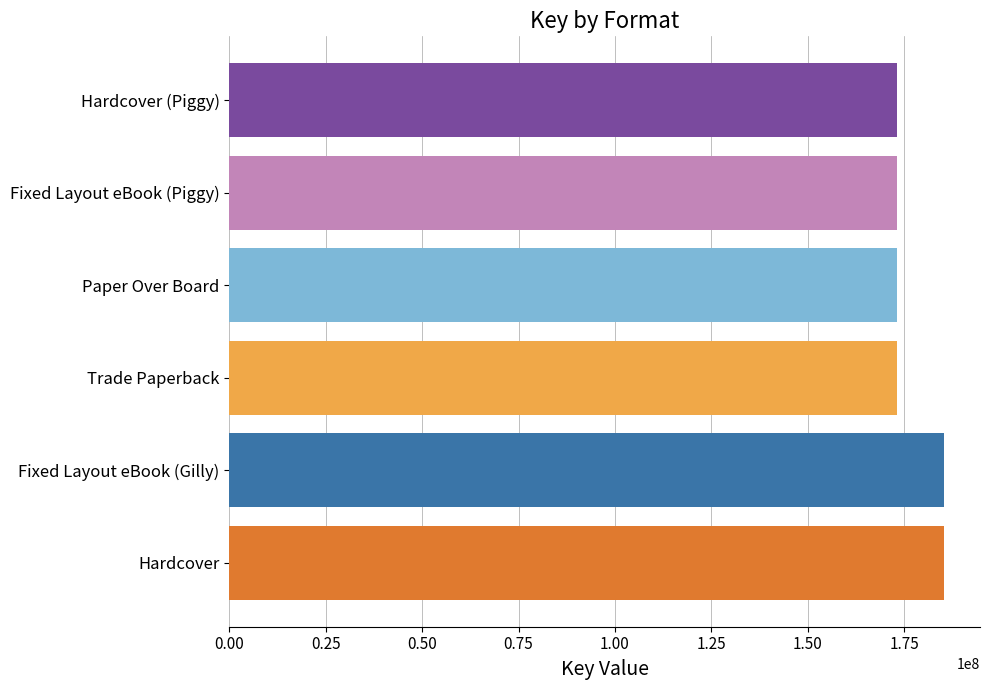

What is the difference between the maximum and minimum values?

12192287